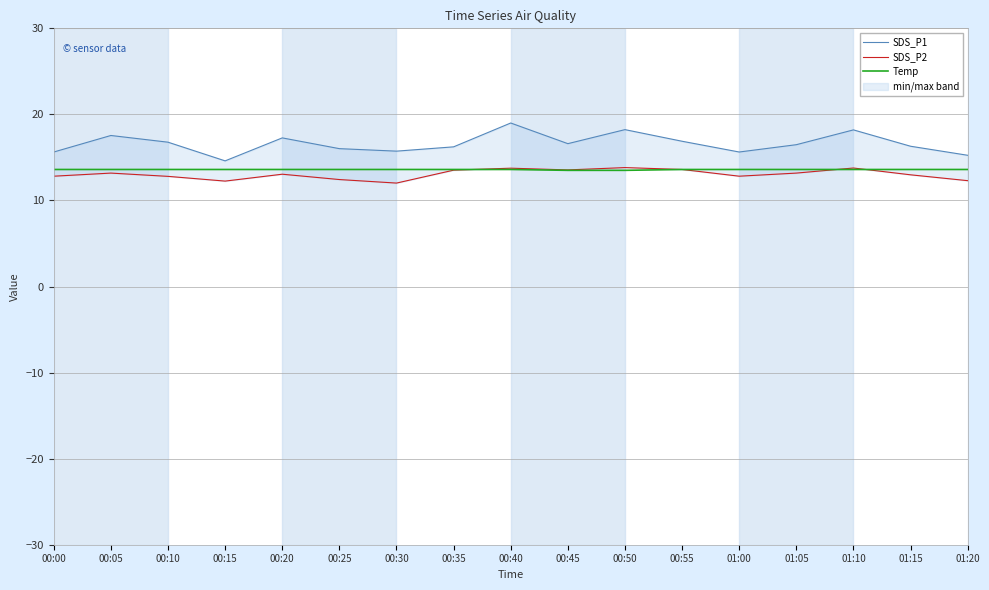

What are all the series names shown in the legend?

SDS_P1, SDS_P2, Temp